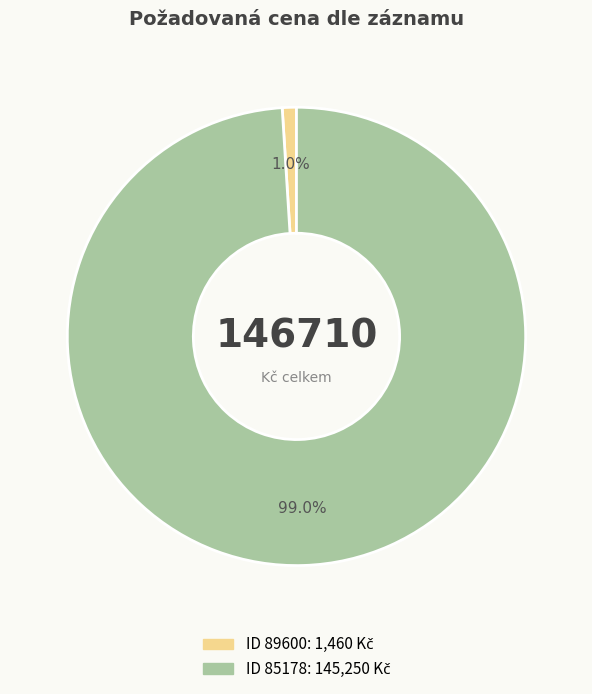

Does any single category account for the majority?

Yes